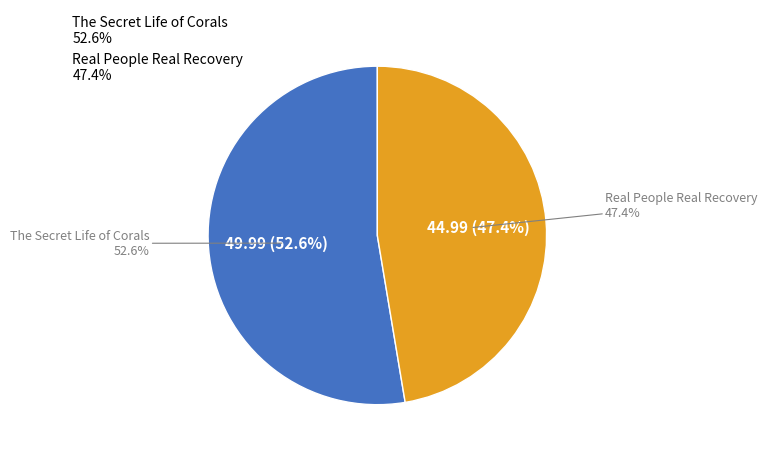

Is there a majority slice in this chart?

Yes